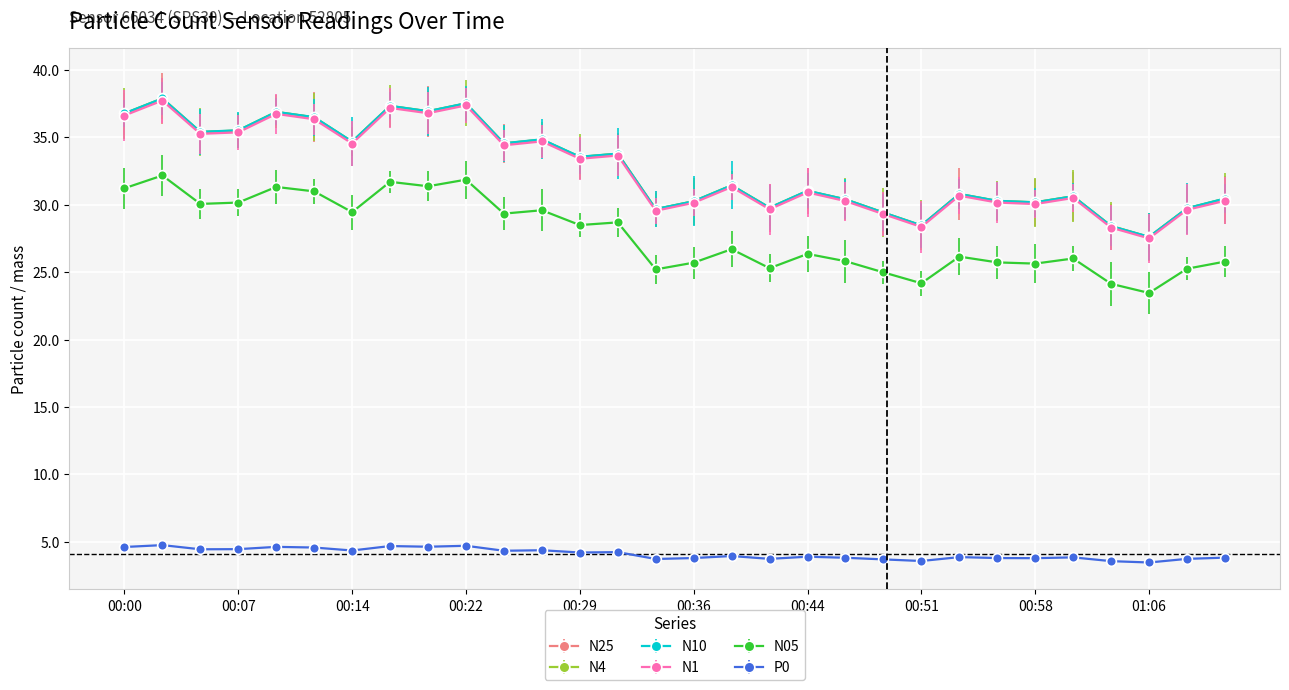

In N1, how many points are lower than both neighbors (excluding endpoints)?

10